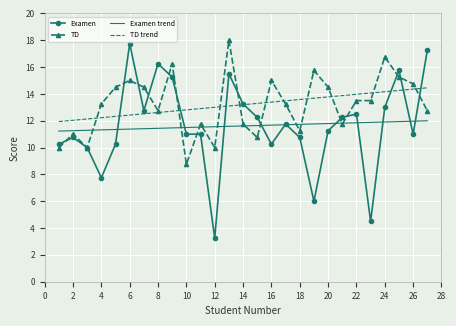

What are all the series names shown in the legend?

Examen, TD, Examen trend, TD trend